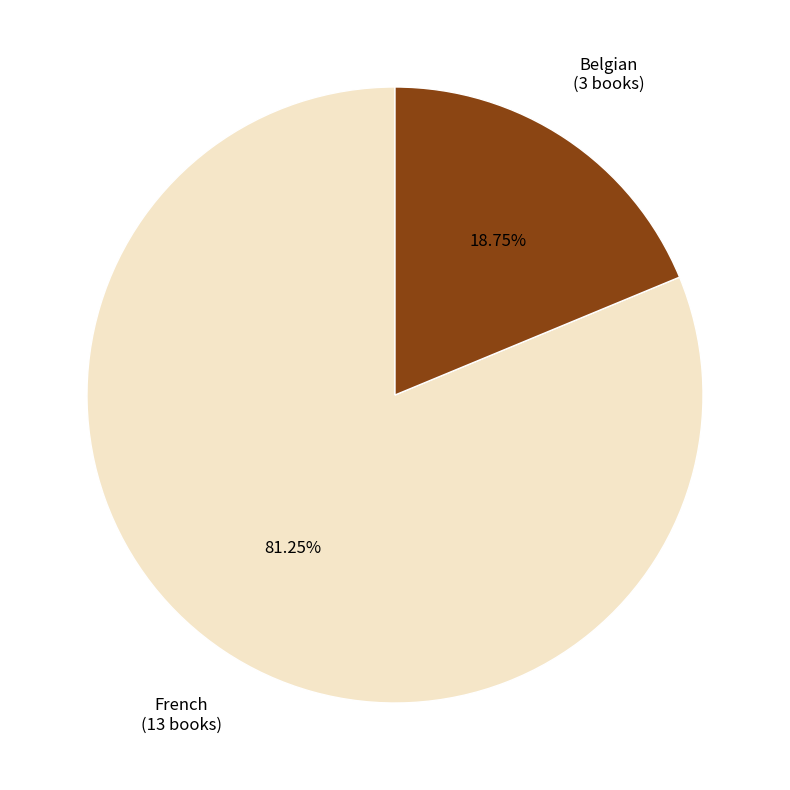

The Belgian slice represents 19% of the pie. True or false?

True